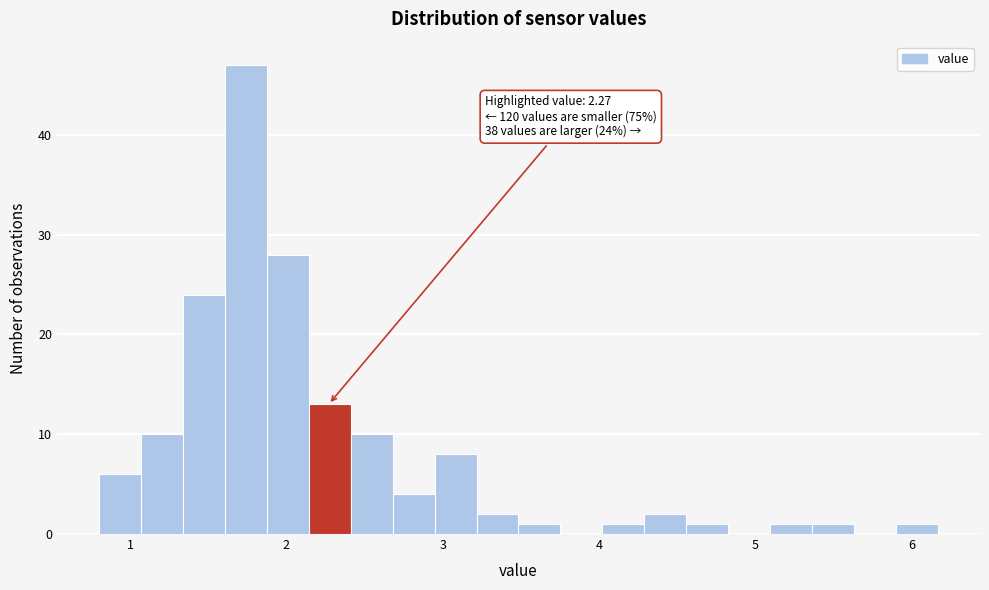

Around what value on the x-axis is the tallest bar? Give the approximate position of its centre, as read against the axis.

1.7